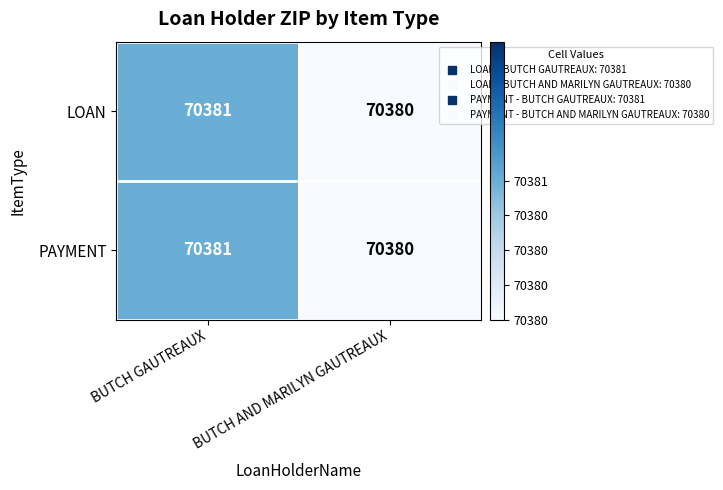

The value of PAYMENT at BUTCH AND MARILYN GAUTREAUX is 28706. True or false?

False